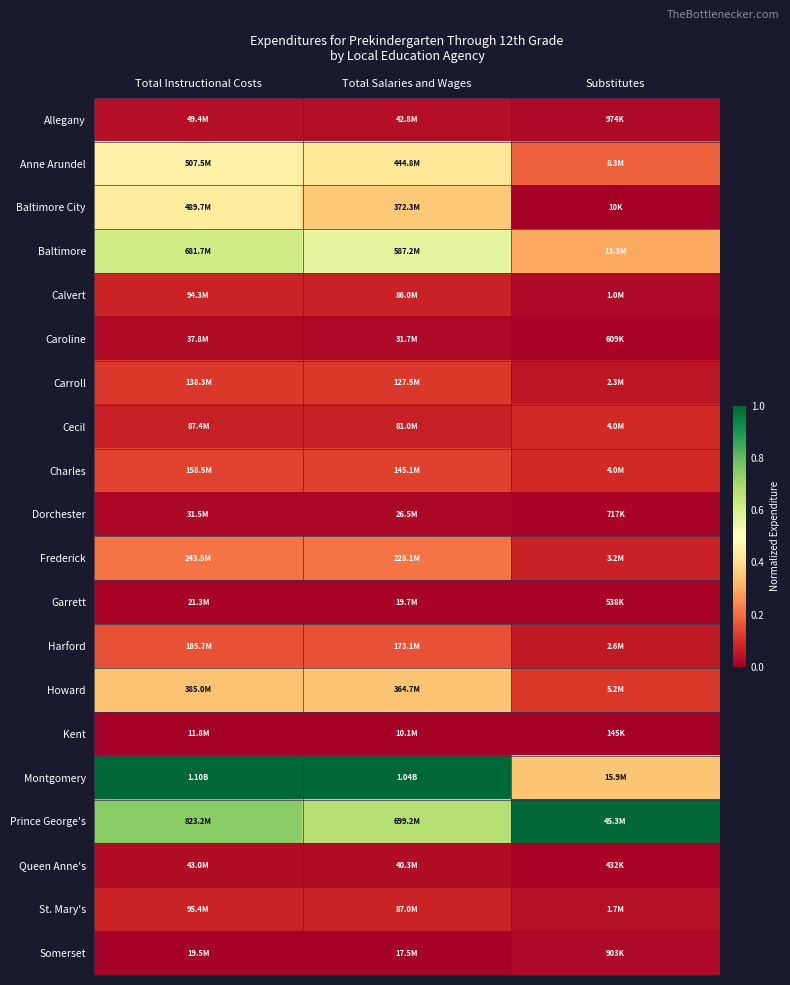

Reading left to right, extract all data points from this chart.

Allegany: Total Instructional Costs=0.0	Total Salaries and Wages=0.0	Substitutes=0.0
Anne Arundel: Total Instructional Costs=0.5	Total Salaries and Wages=0.4	Substitutes=0.2
Baltimore City: Total Instructional Costs=0.4	Total Salaries and Wages=0.4	Substitutes=0.0
Baltimore: Total Instructional Costs=0.6	Total Salaries and Wages=0.6	Substitutes=0.3
Calvert: Total Instructional Costs=0.1	Total Salaries and Wages=0.1	Substitutes=0.0
Caroline: Total Instructional Costs=0.0	Total Salaries and Wages=0.0	Substitutes=0.0
Carroll: Total Instructional Costs=0.1	Total Salaries and Wages=0.1	Substitutes=0.1
Cecil: Total Instructional Costs=0.1	Total Salaries and Wages=0.1	Substitutes=0.1
Charles: Total Instructional Costs=0.1	Total Salaries and Wages=0.1	Substitutes=0.1
Dorchester: Total Instructional Costs=0.0	Total Salaries and Wages=0.0	Substitutes=0.0
Frederick: Total Instructional Costs=0.2	Total Salaries and Wages=0.2	Substitutes=0.1
Garrett: Total Instructional Costs=0.0	Total Salaries and Wages=0.0	Substitutes=0.0
Harford: Total Instructional Costs=0.2	Total Salaries and Wages=0.2	Substitutes=0.1
Howard: Total Instructional Costs=0.3	Total Salaries and Wages=0.3	Substitutes=0.1
Kent: Total Instructional Costs=0.0	Total Salaries and Wages=0.0	Substitutes=0.0
Montgomery: Total Instructional Costs=1.0	Total Salaries and Wages=1.0	Substitutes=0.3
Prince George's: Total Instructional Costs=0.7	Total Salaries and Wages=0.7	Substitutes=1.0
Queen Anne's: Total Instructional Costs=0.0	Total Salaries and Wages=0.0	Substitutes=0.0
St. Mary's: Total Instructional Costs=0.1	Total Salaries and Wages=0.1	Substitutes=0.0
Somerset: Total Instructional Costs=0.0	Total Salaries and Wages=0.0	Substitutes=0.0